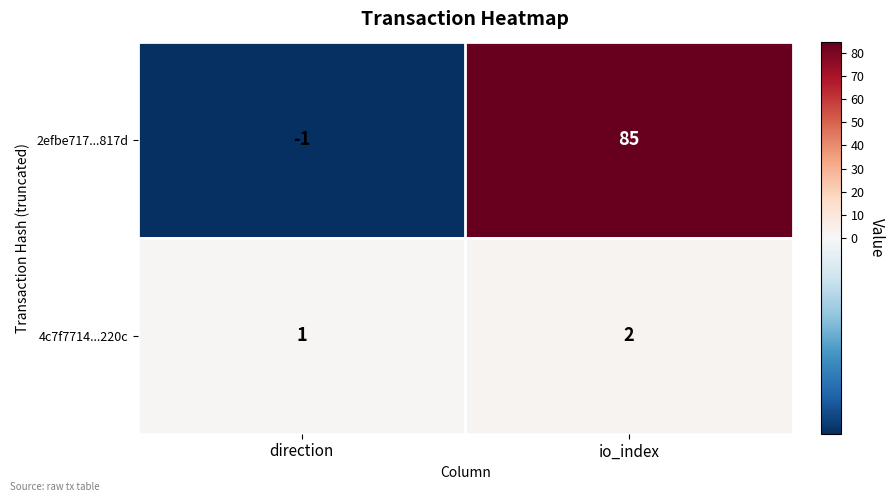

Is it true that 2efbe717...817d equals -1 at direction?

True